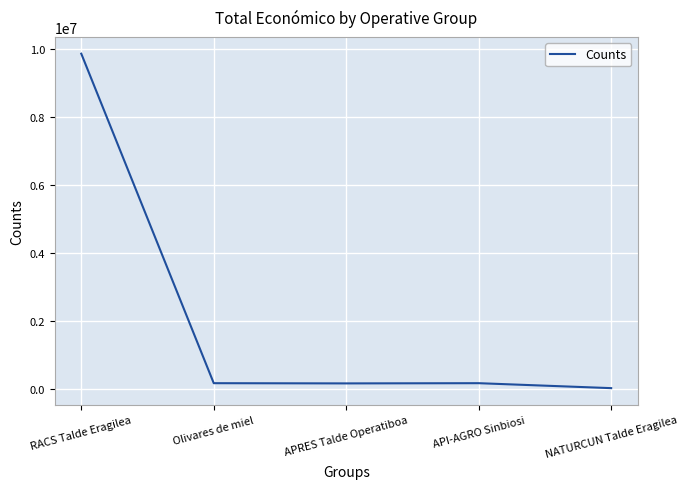

Which category has the highest value across all series?

RACS Talde Eragilea